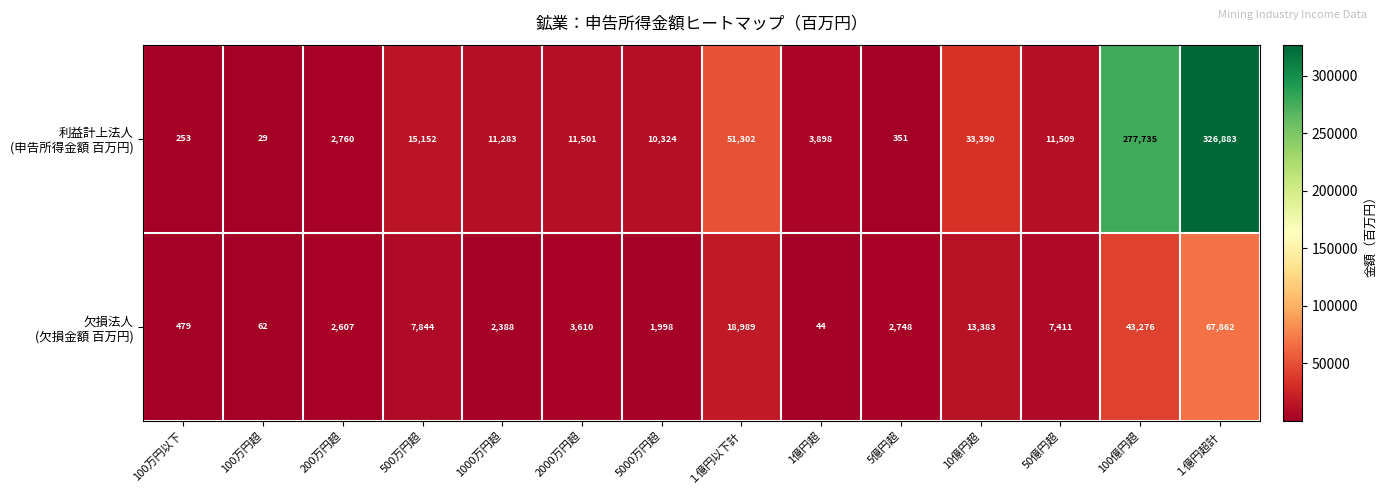

At which category is the sum across all series the highest?

１億円超計